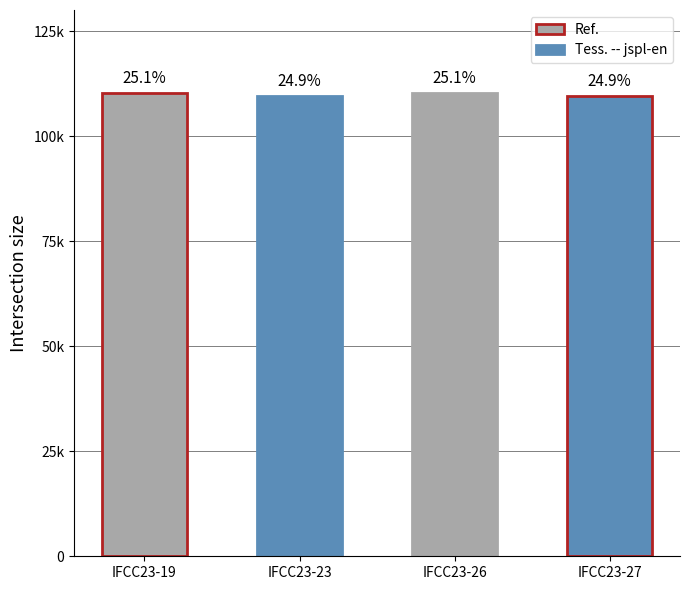

Approximately how many times larger is the value at IFCC23-19 compared to IFCC23-27?

1.0